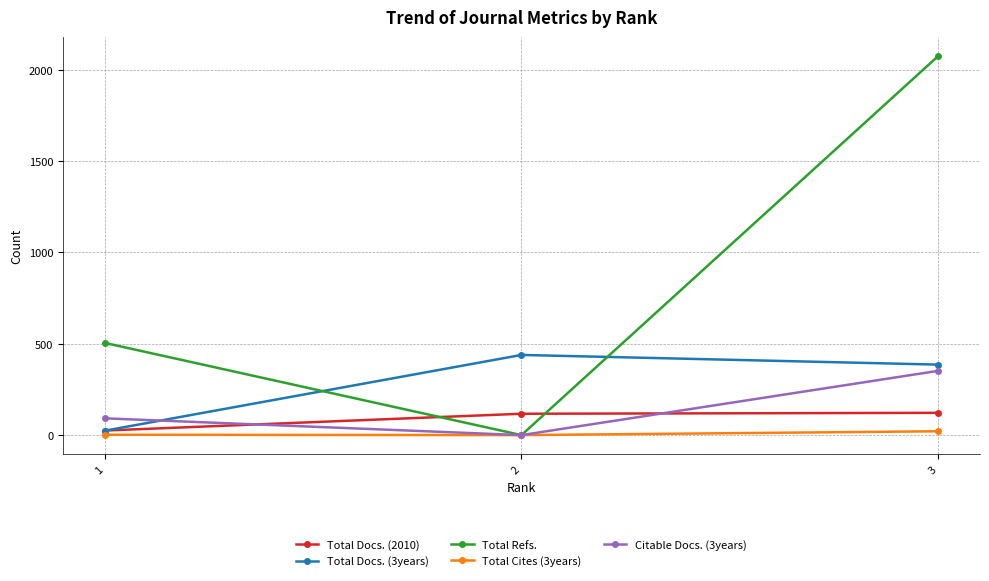

What is the average value of the Total Cites (3years) series?

8